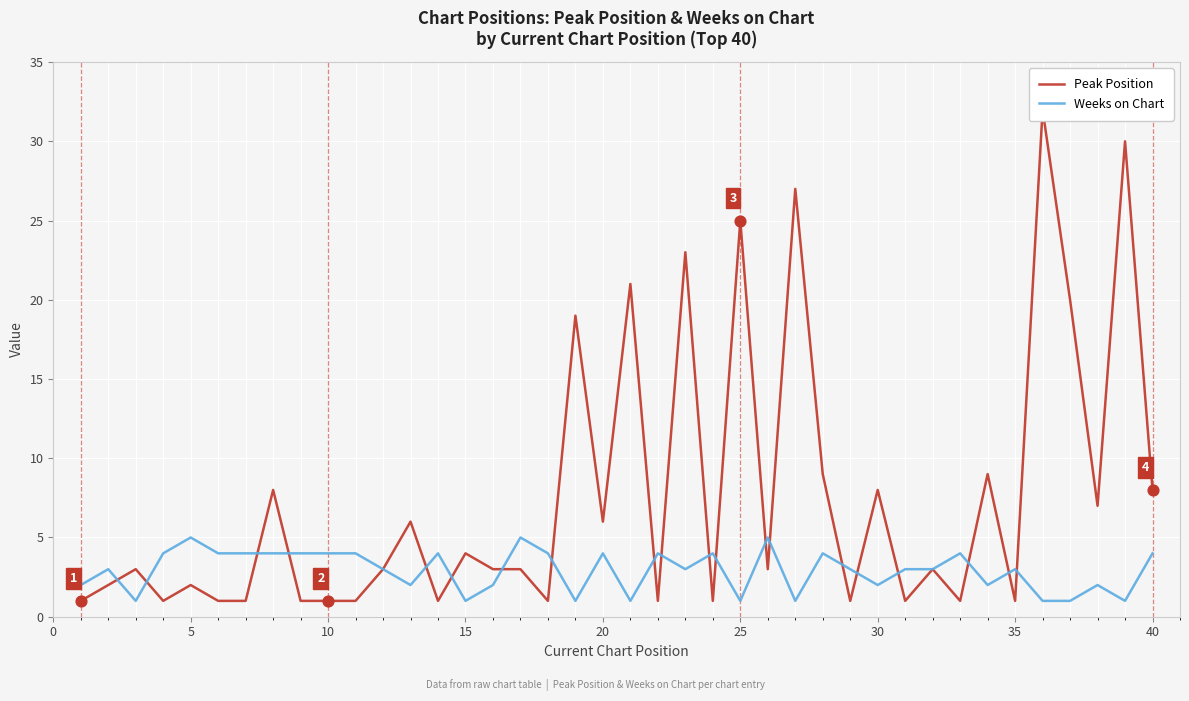

Which series reaches the minimum Y coordinate?

Peak Position